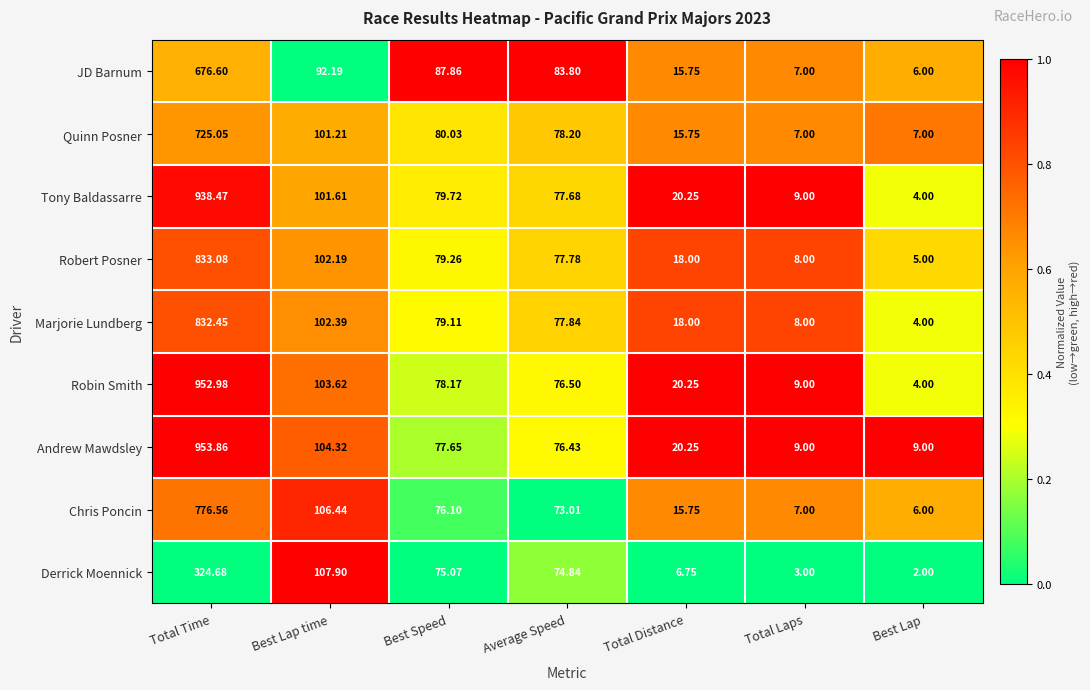

Which series has the largest total across all categories?

Andrew Mawdsley